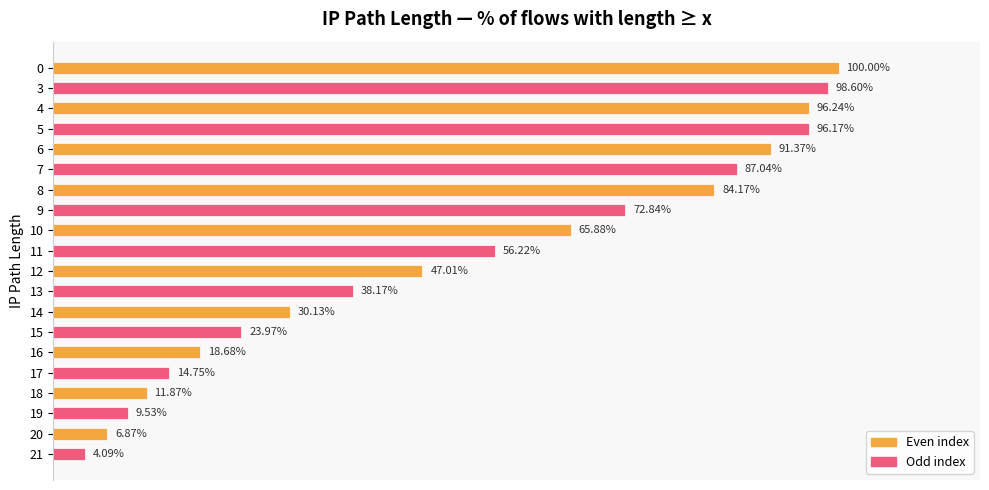

Does the chart contain any negative values?

No